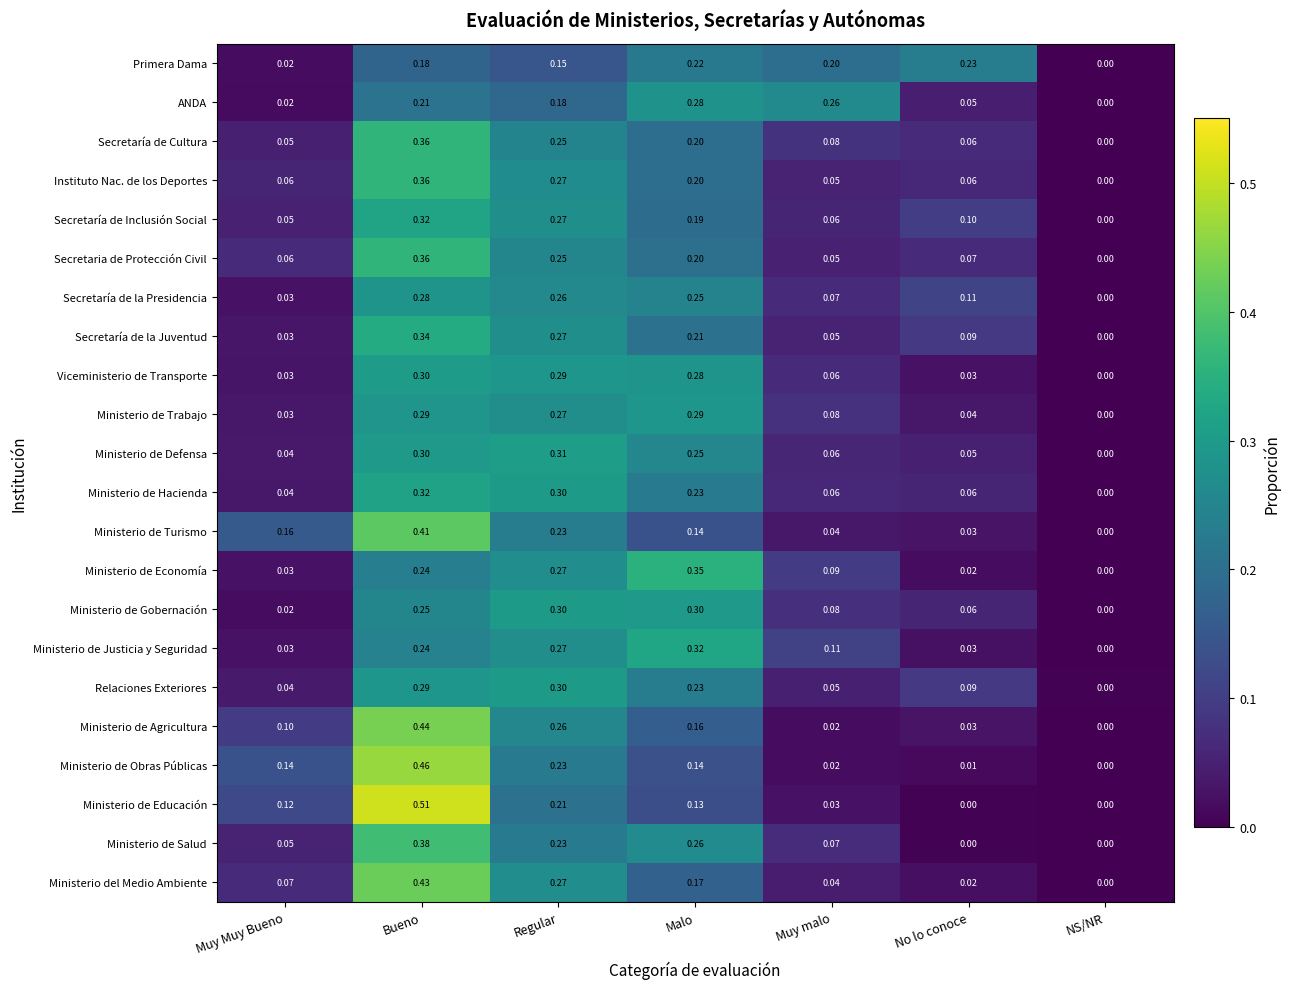

Which series changed the most between Muy malo and No lo conoce?

ANDA